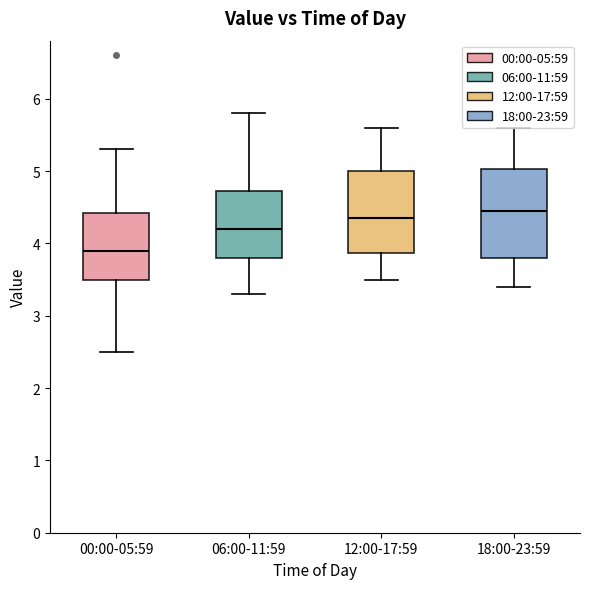

Where does the lower whisker of the box for 06:00-11:59 end on the y-axis? The values are not printed on the chart, so give them approximately, as read against the axis.

3.3